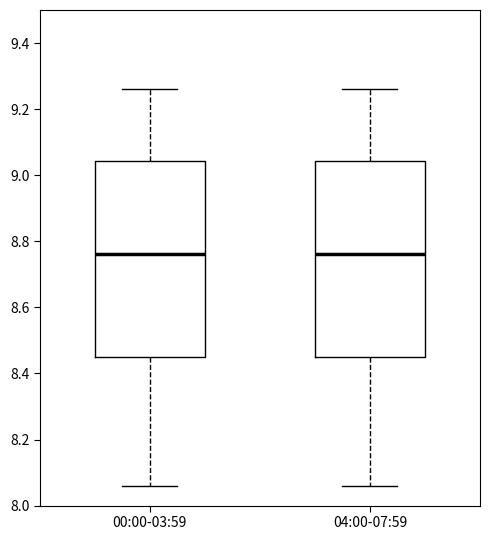

Reading left to right, read every box against the y-axis: the position of its median line, the range the box covers, and the ends of its whiskers. The values are not printed on the chart, so give them approximately, as read against the axis.

00:00-03:59: median 8.76, box 8.46 to 9.04, whiskers 8.06 to 9.26
04:00-07:59: median 8.76, box 8.46 to 9.04, whiskers 8.06 to 9.26